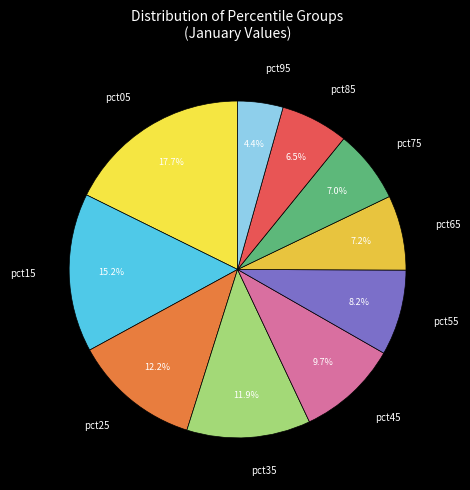

Does pct45 account for over 50% of the chart?

No